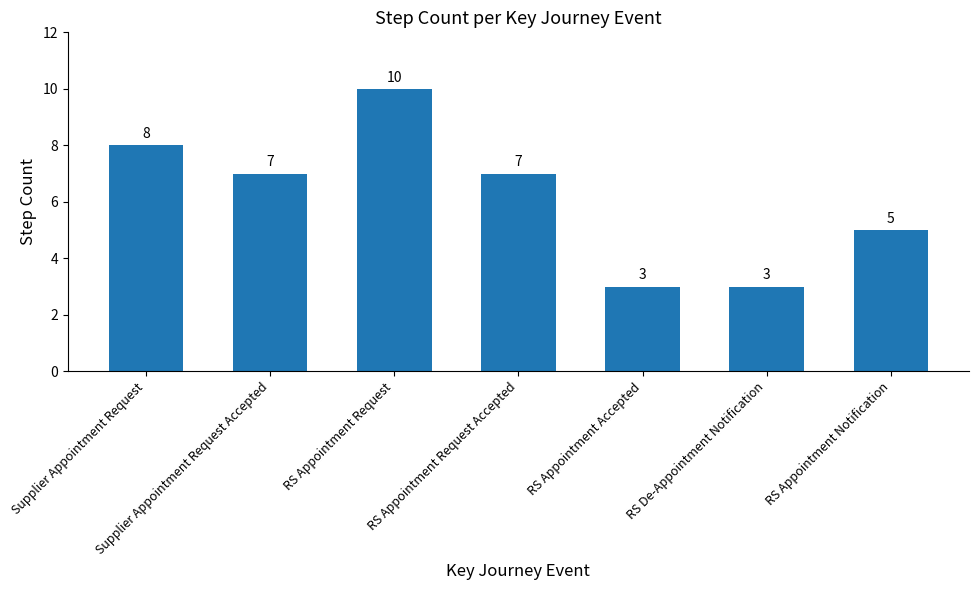

Reading right to left, what are all the values shown in this chart?

5	3	3	7	10	7	8